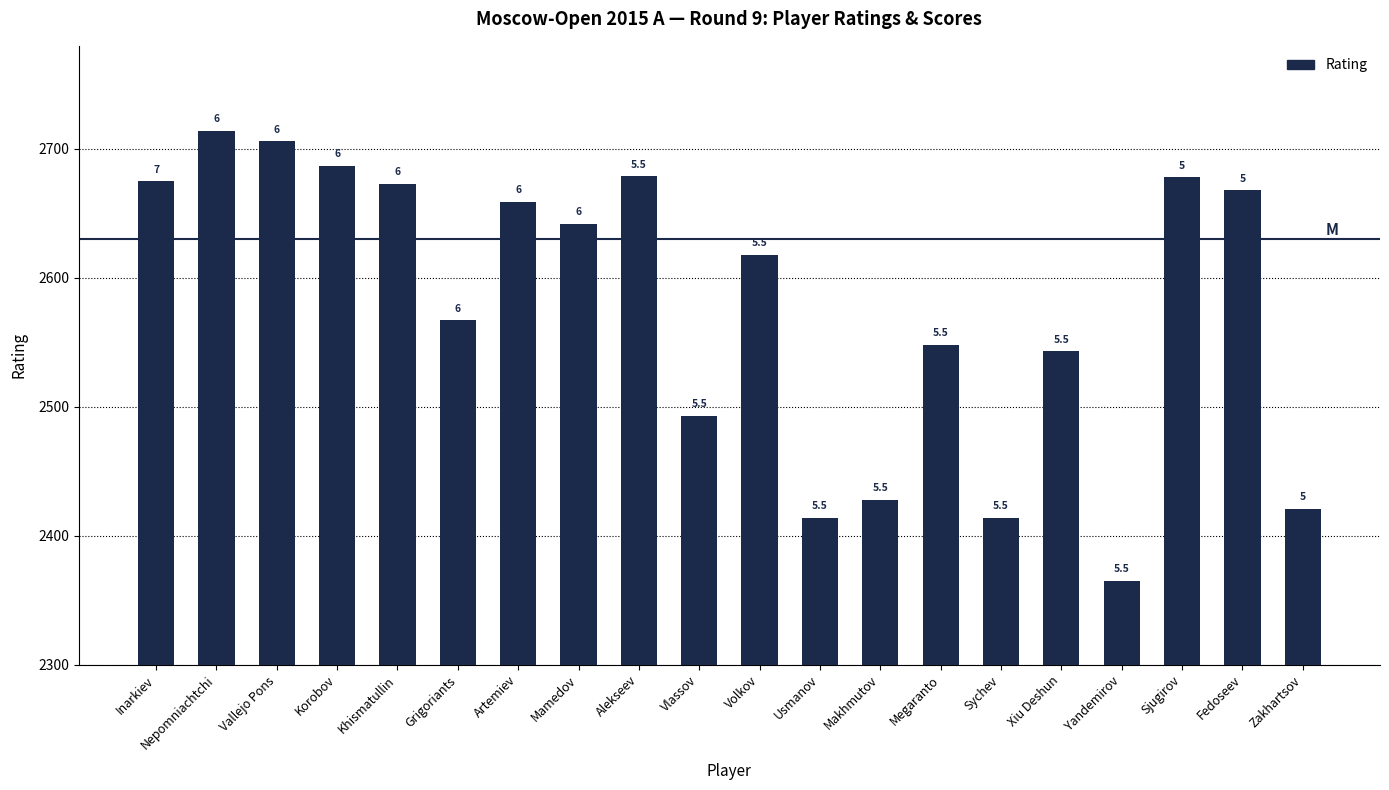

What is the difference between the second highest and minimum values?

341